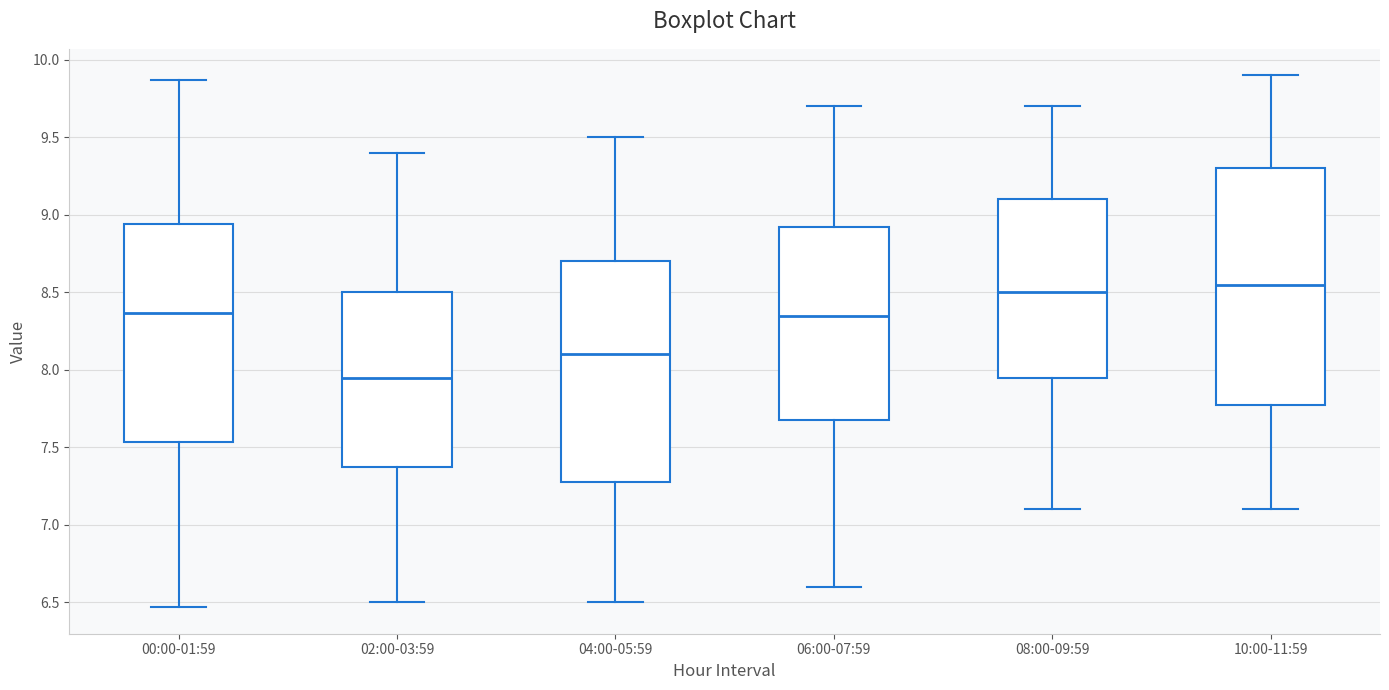

Reading left to right, transcribe this box plot: for each box, give where its median line is, the range the box spans, and where its two whiskers end, as read against the y-axis. The values are not printed on the chart, so give them approximately, as read against the axis.

00:00-01:59: median 8.35, box 7.55 to 8.95, whiskers 6.45 to 9.85
02:00-03:59: median 7.95, box 7.40 to 8.50, whiskers 6.50 to 9.40
04:00-05:59: median 8.10, box 7.30 to 8.70, whiskers 6.50 to 9.50
06:00-07:59: median 8.35, box 7.70 to 8.95, whiskers 6.60 to 9.70
08:00-09:59: median 8.50, box 7.95 to 9.10, whiskers 7.10 to 9.70
10:00-11:59: median 8.55, box 7.80 to 9.30, whiskers 7.10 to 9.90